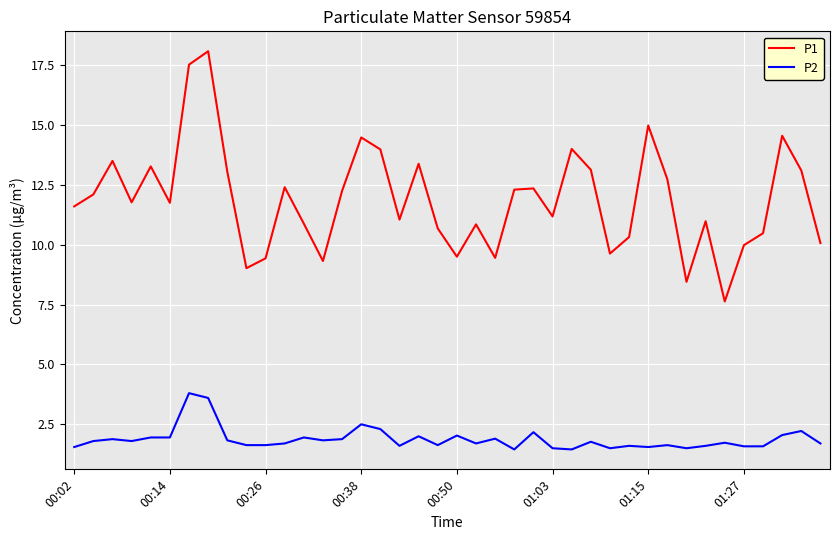

Which series has the largest total across all categories?

P1